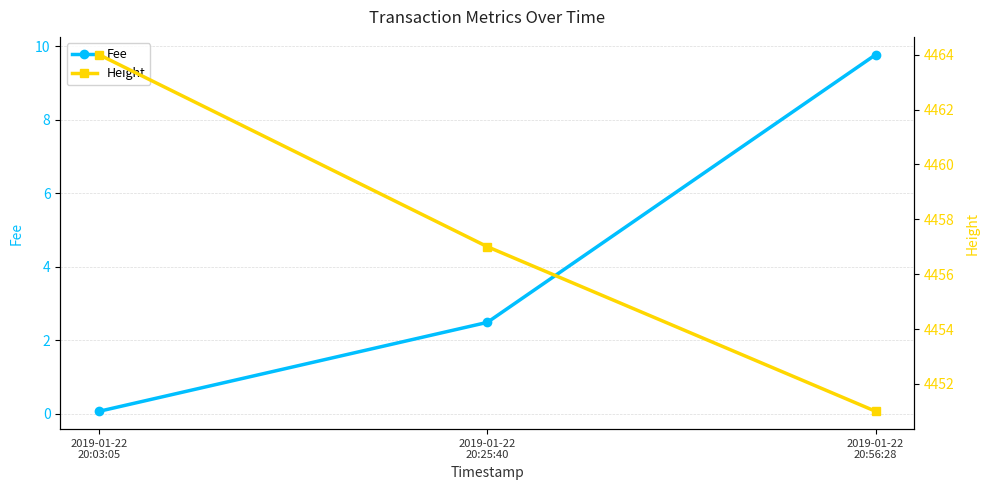

Where does the Fee series first go above 2?

2019-01-22
20:25:40